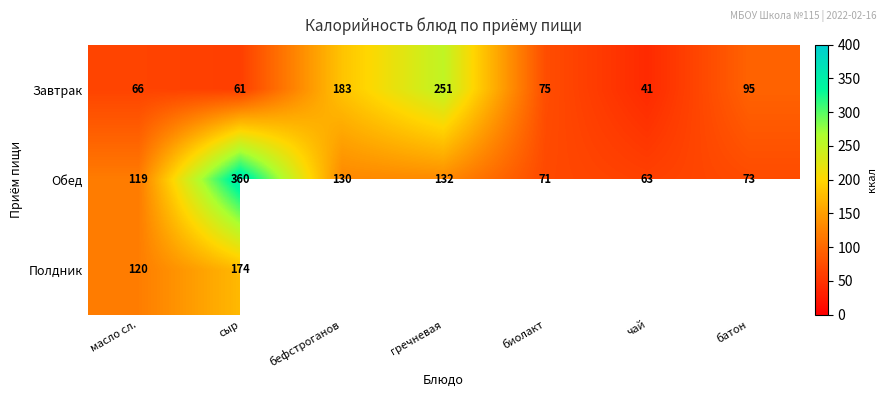

What is the difference between the maximum and minimum values in the Завтрак series?

210